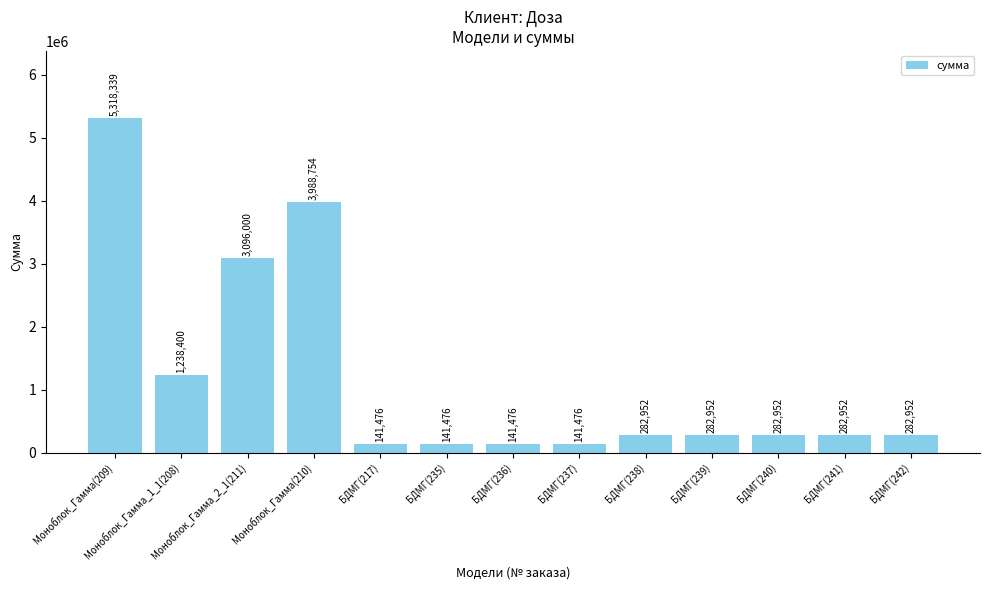

What is the maximum value shown in the chart?

5318338.9